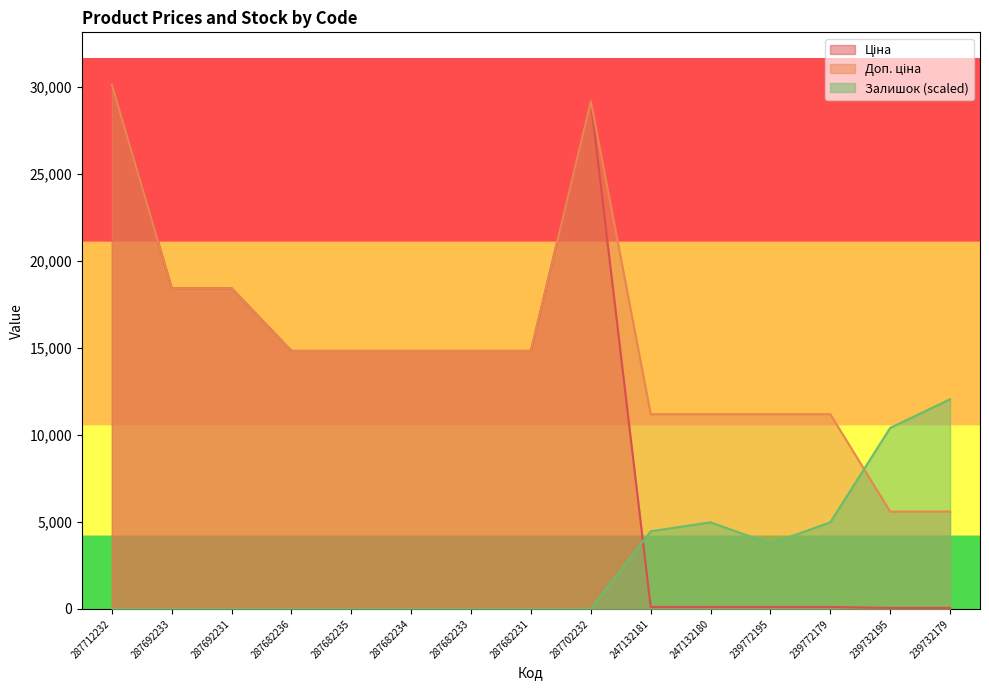

What is the lowest value of the Доп. ціна series?

5591.0